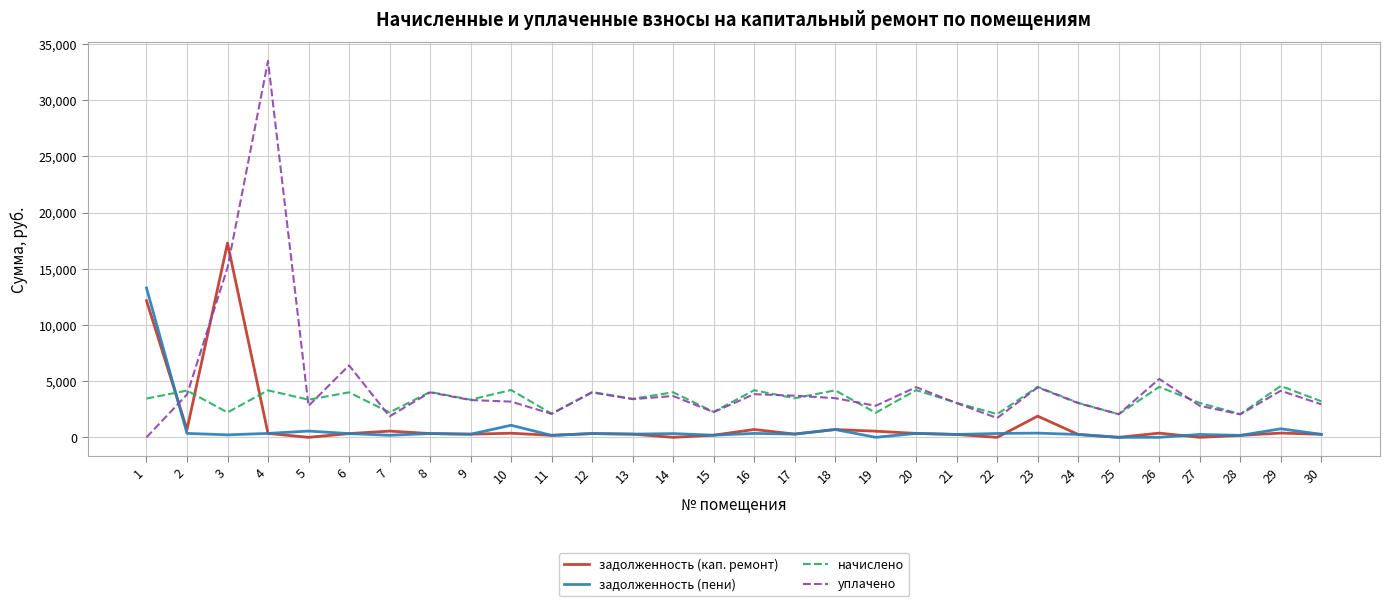

List the series in order of their peak value, lowest first.

начислено, задолженность (пени), задолженность (кап. ремонт), уплачено